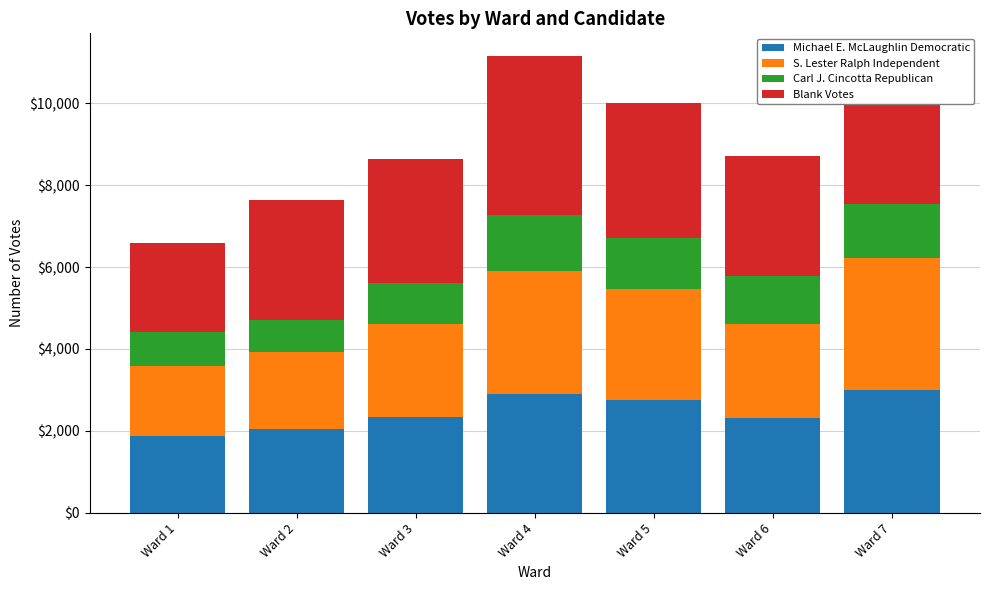

What are all the series names shown in the legend?

Michael E. McLaughlin Democratic, S. Lester Ralph Independent, Carl J. Cincotta Republican, Blank Votes